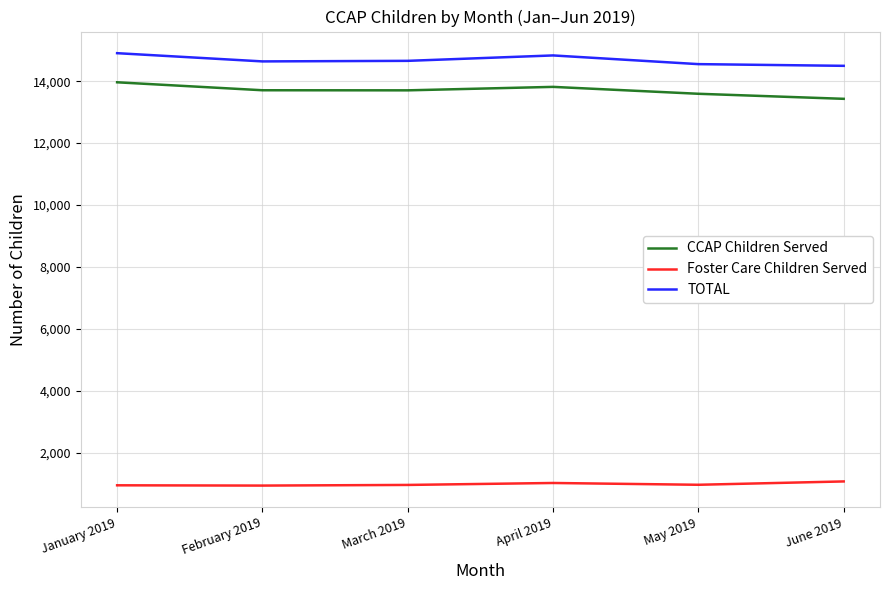

Read the TOTAL value at February 2019, to the nearest 5.

14640